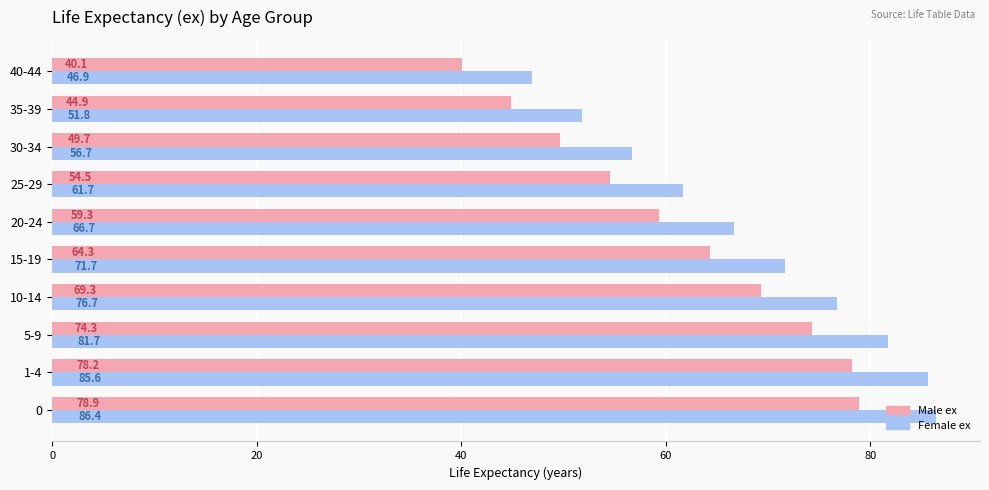

How many data points does each series have?

10